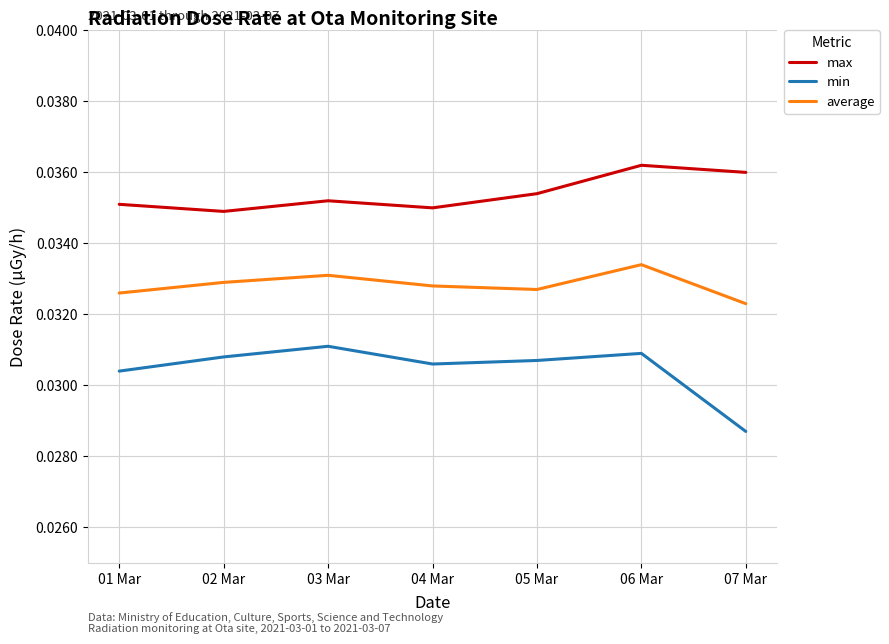

The value of average at 04 Mar is 0.1. True or false?

False